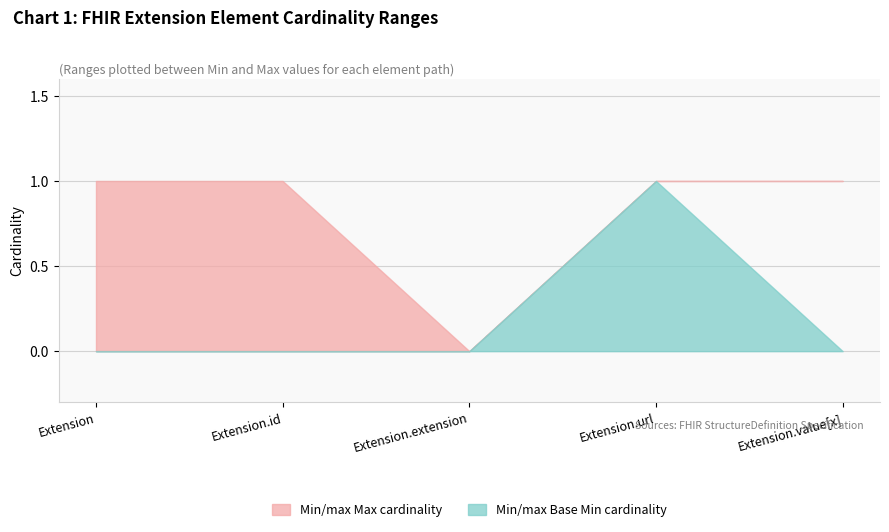

Where is the first local maximum for Base Min?

Extension.url